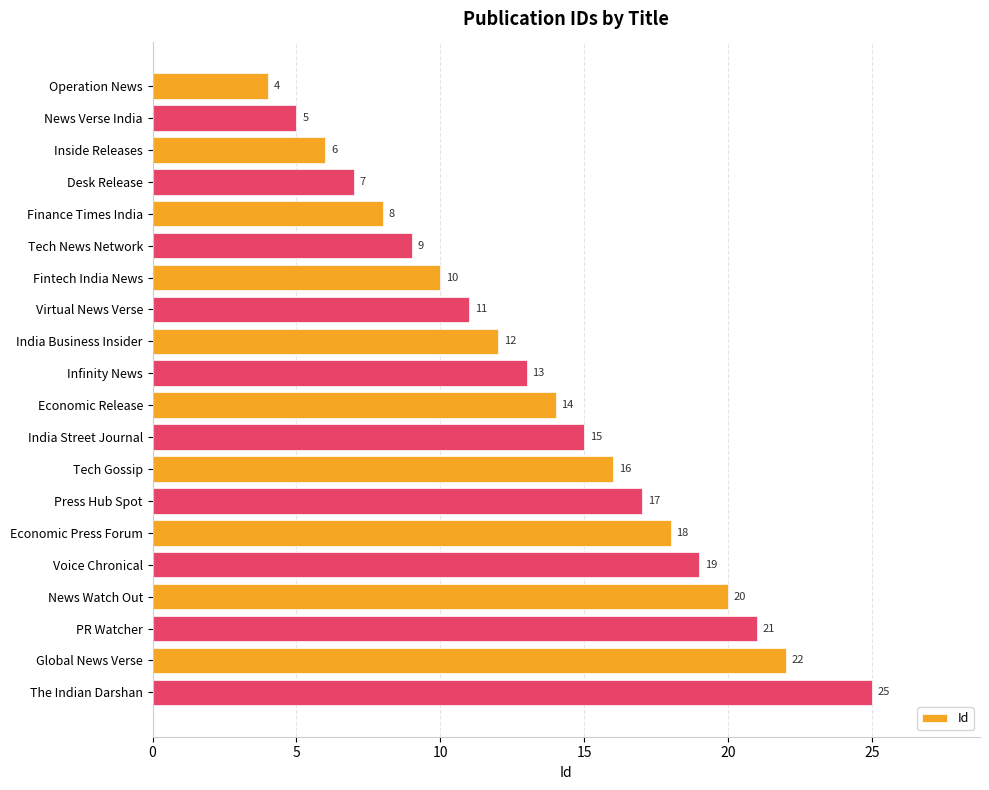

Rank the categories by value from lowest to highest.

Operation News, News Verse India, Inside Releases, Desk Release, Finance Times India, Tech News Network, Fintech India News, Virtual News Verse, India Business Insider, Infinity News, Economic Release, India Street Journal, Tech Gossip, Press Hub Spot, Economic Press Forum, Voice Chronical, News Watch Out, PR Watcher, Global News Verse, The Indian Darshan